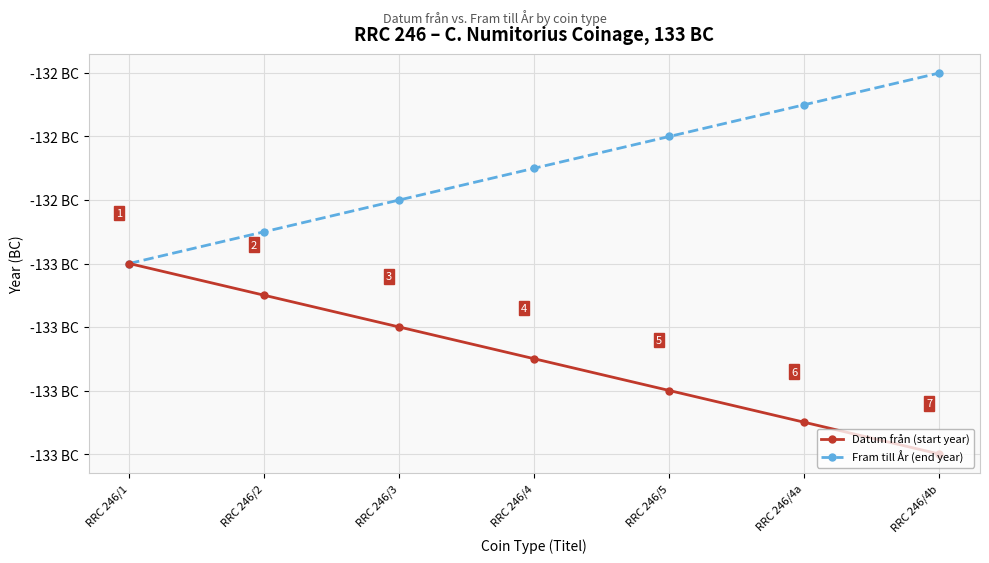

The Fram till År (end year) series shows -182.3 at RRC 246/4a. True or false?

False